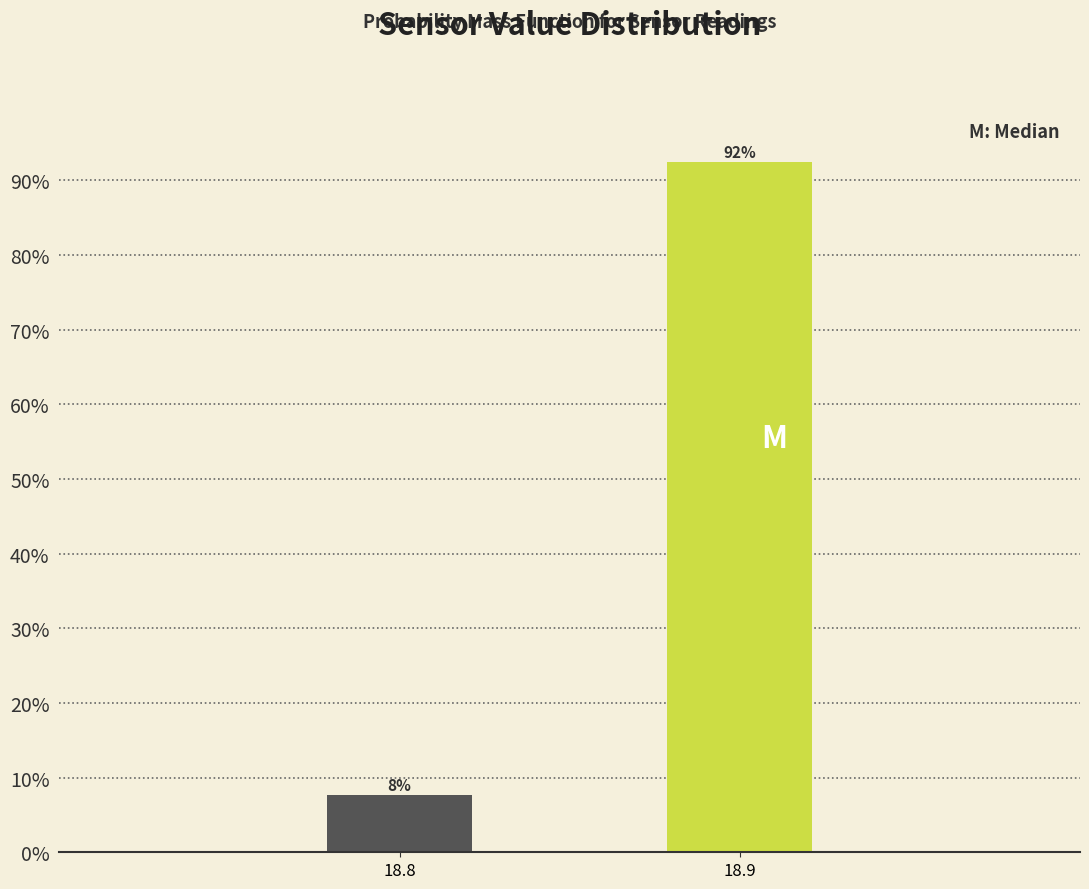

True or false: the data shows 4.2 at 18.8.

False